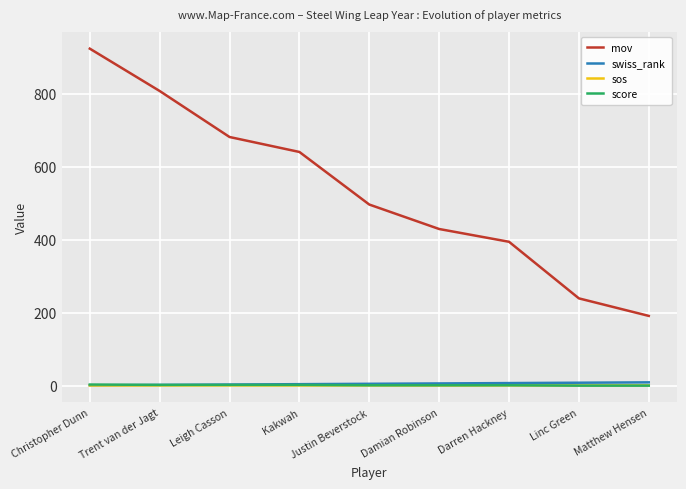

Is it true that mov equals 277.0 at Matthew Hensen?

False